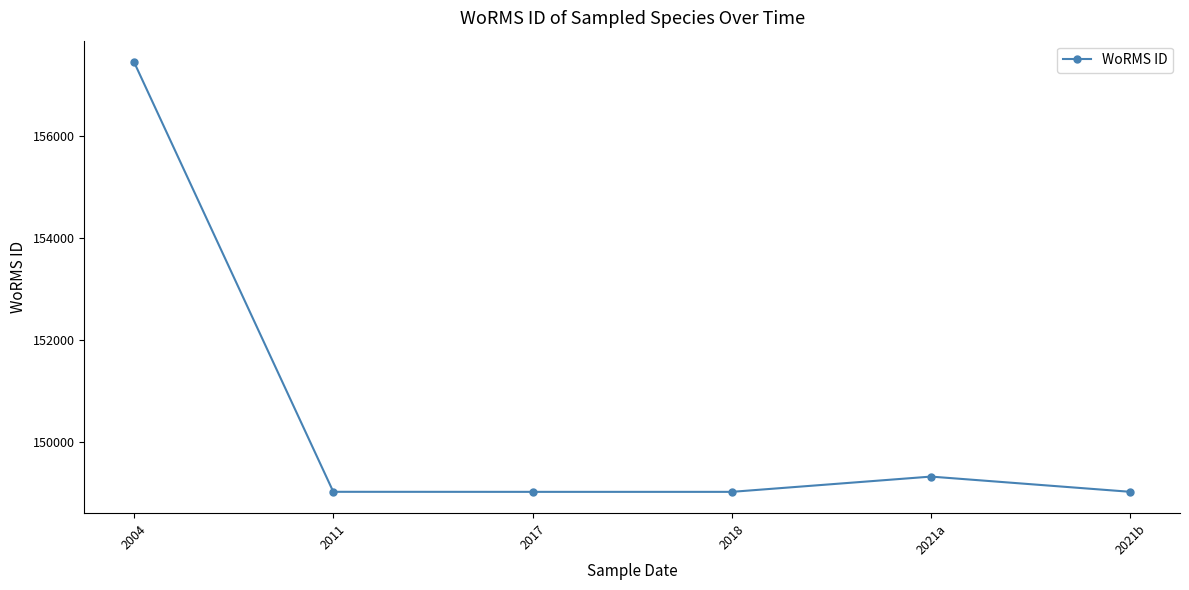

What position from the left is 2018?

4